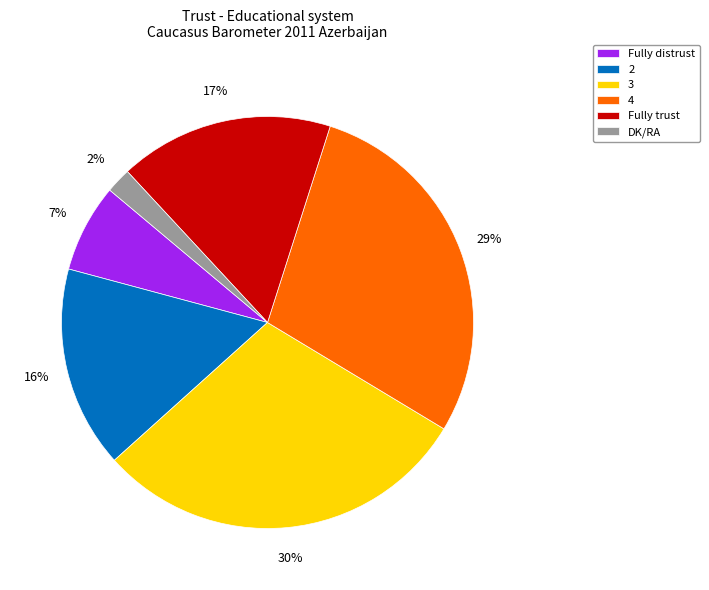

The DK/RA slice represents 11% of the pie. True or false?

False